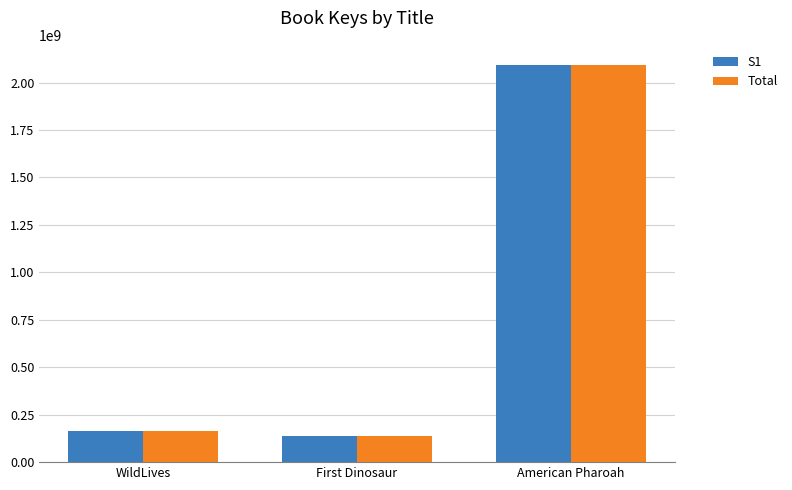

What is the value of the Total bar at the 3rd from the left?

2094169810